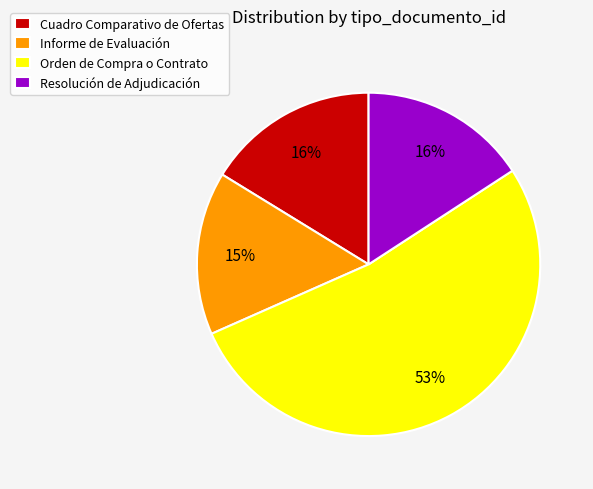

To the nearest percent, what percentage of the pie is Cuadro Comparativo de Ofertas?

16%